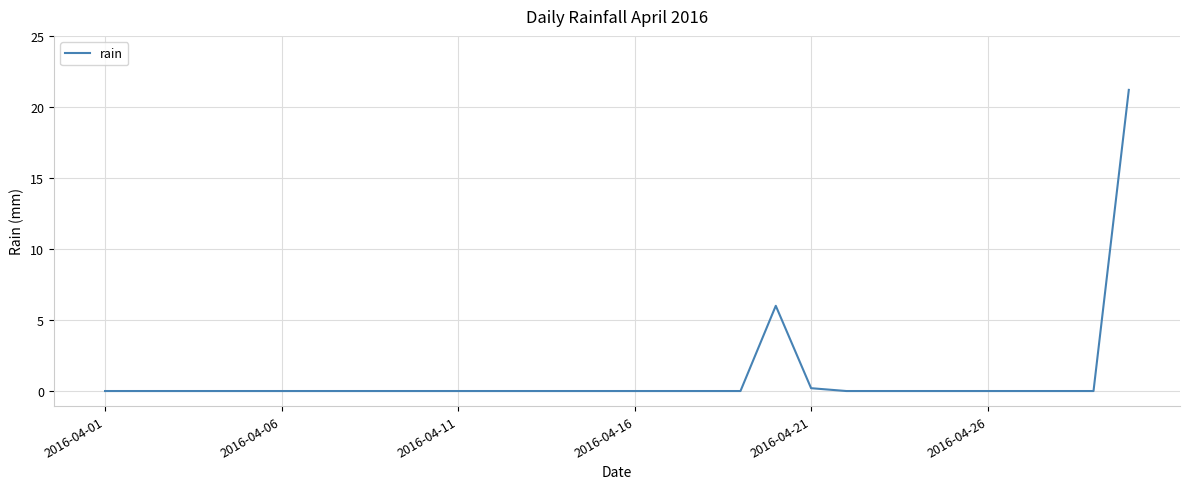

What is the difference between the maximum and minimum values?

21.2